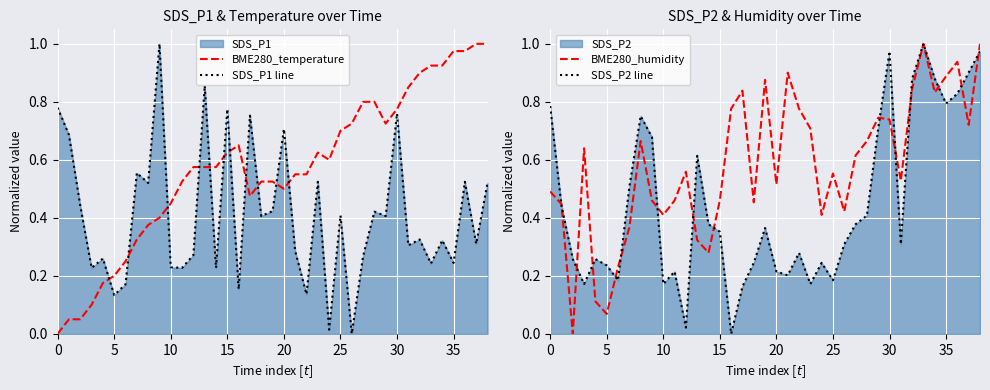

At 26, list the series in order from smallest to largest.

SDS_P1 line, SDS_P2 line, BME280_humidity, BME280_temperature